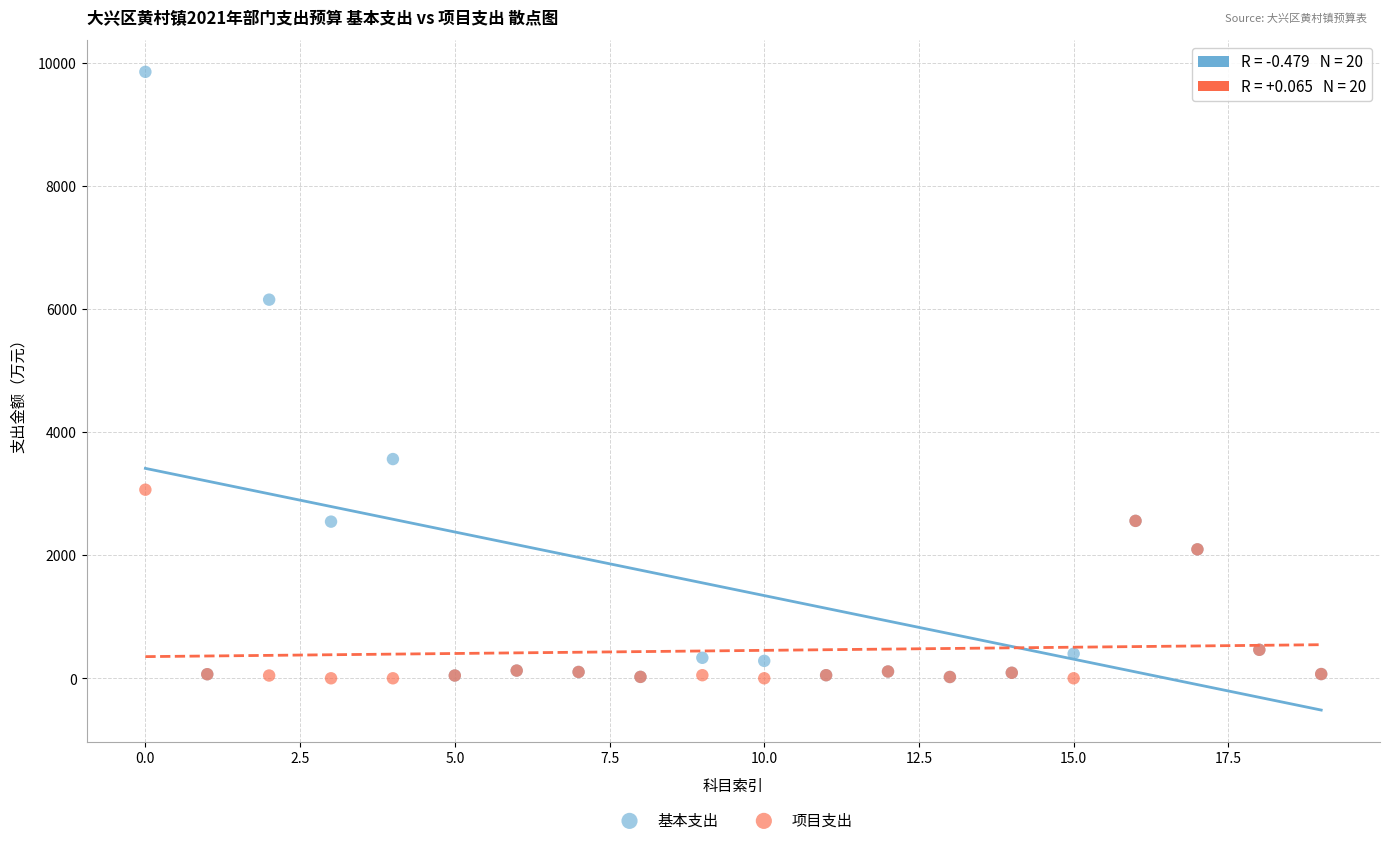

In the 基本支出 series, what Y value is closest to 4934?

6148.9